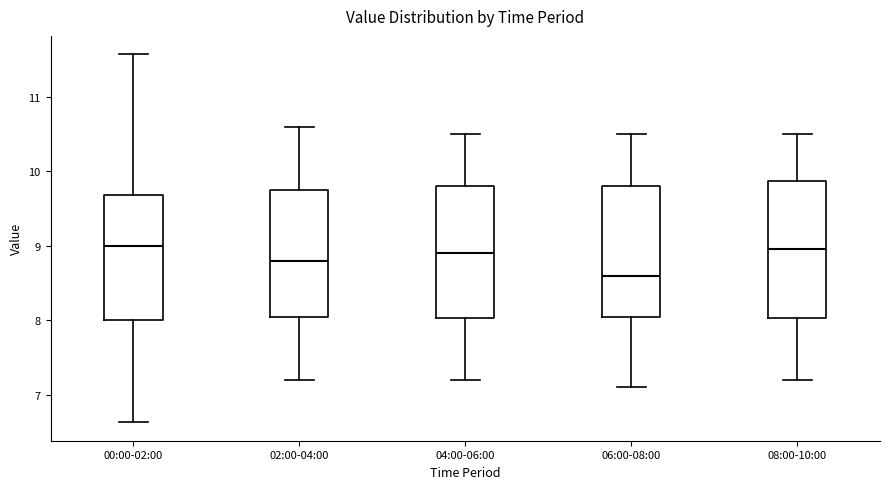

Which box's median line is the lowest?

06:00-08:00